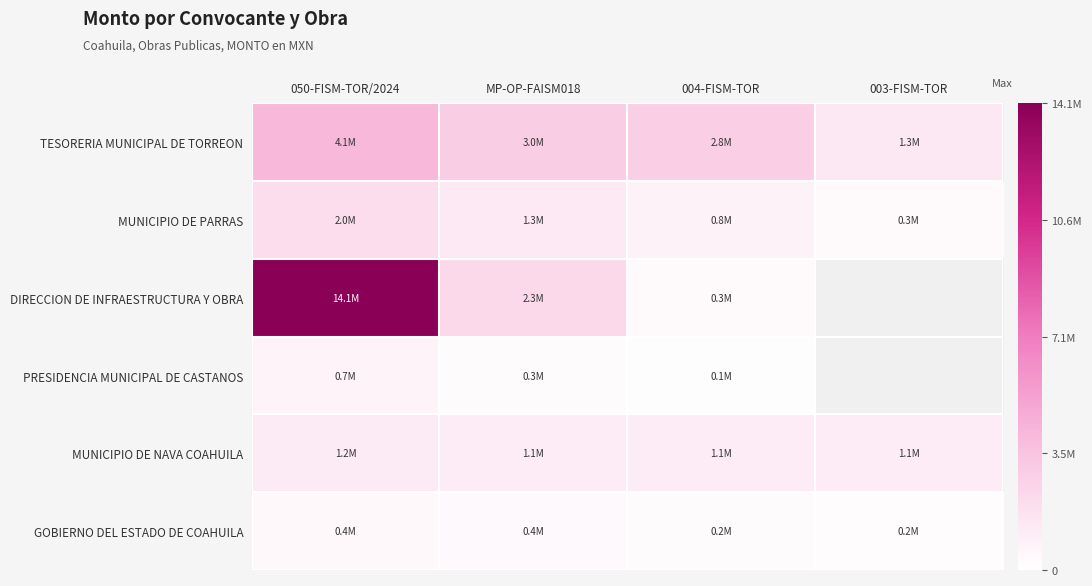

How many series are shown in this chart?

6